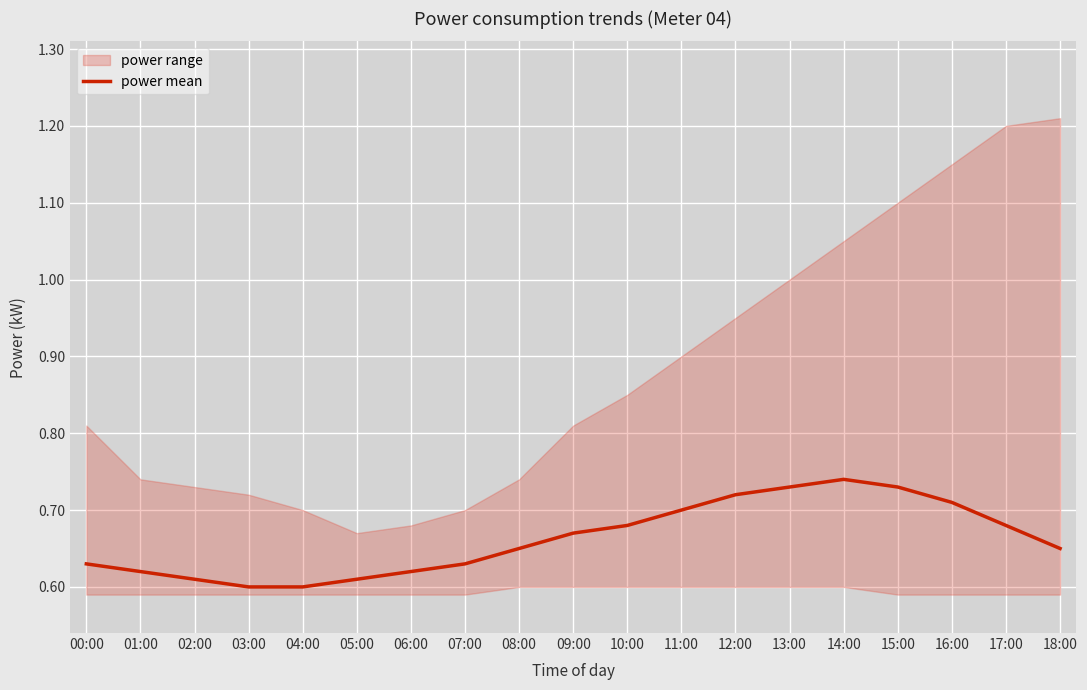

Reading left to right, what are all the values shown in this chart?

0.6	0.6	0.6	0.6	0.6	0.6	0.6	0.6	0.7	0.7	0.7	0.7	0.7	0.7	0.7	0.7	0.7	0.7	0.7